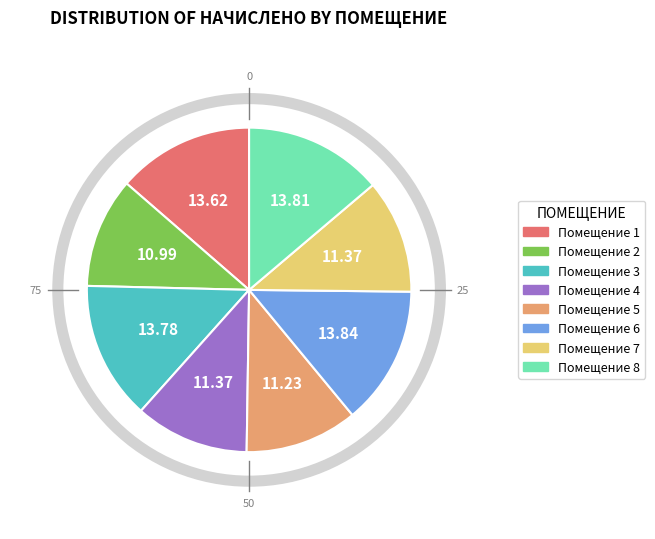

Does any single category account for the majority?

No